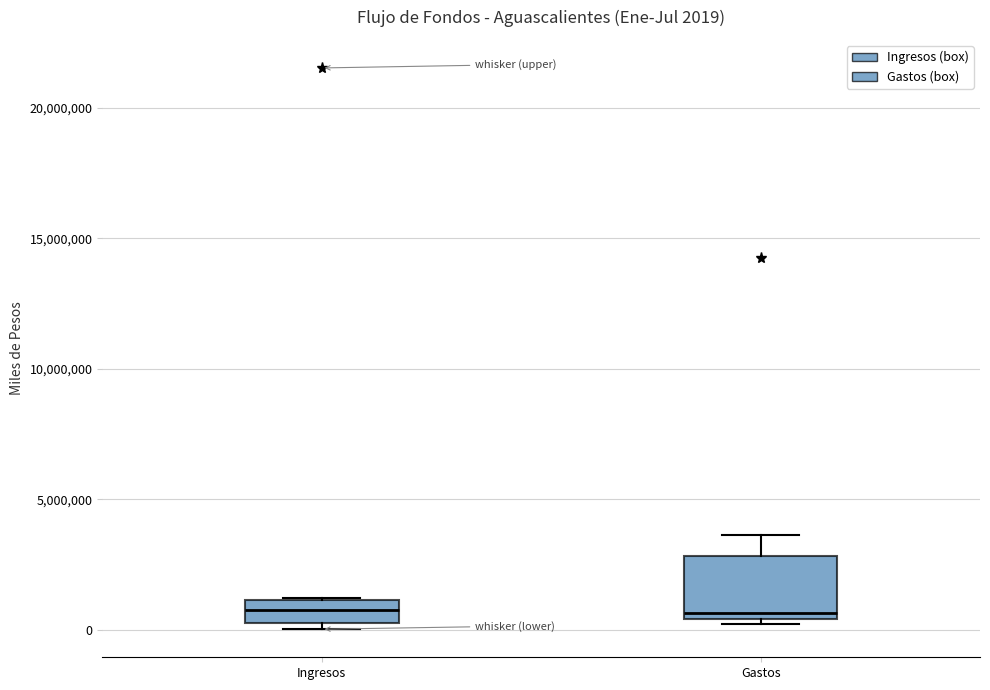

Comparing the boxes themselves (not the whiskers), which one is the tallest?

Gastos